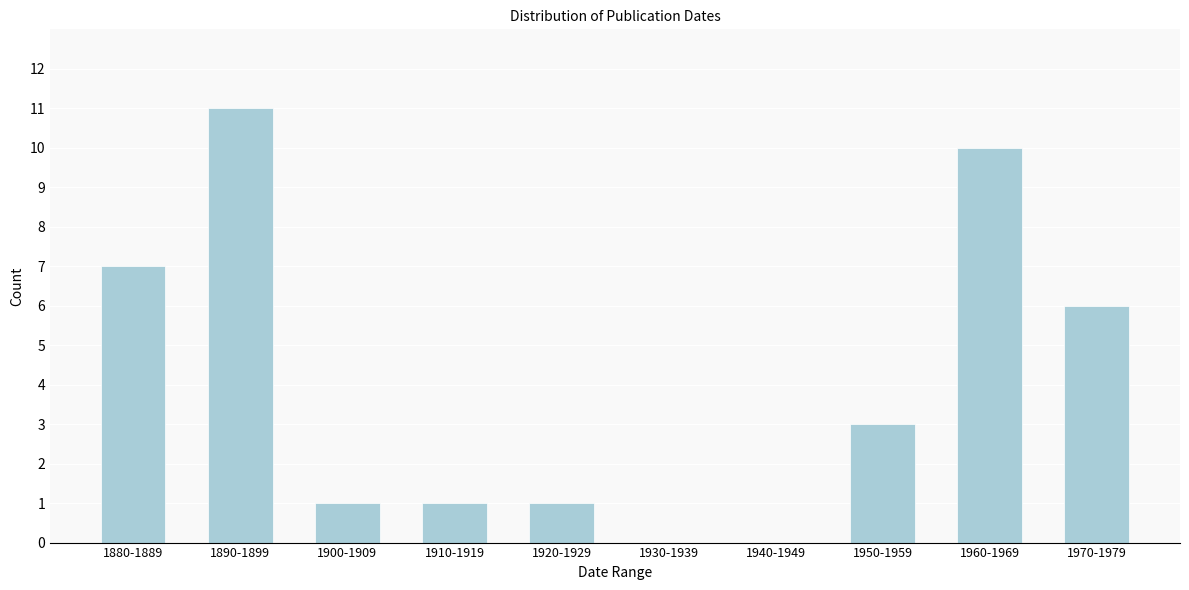

Reading left to right, transcribe all the data shown in this chart.

1880-1889=7	1890-1899=11	1900-1909=1	1910-1919=1	1920-1929=1	1930-1939=0	1940-1949=0	1950-1959=3	1960-1969=10	1970-1979=6